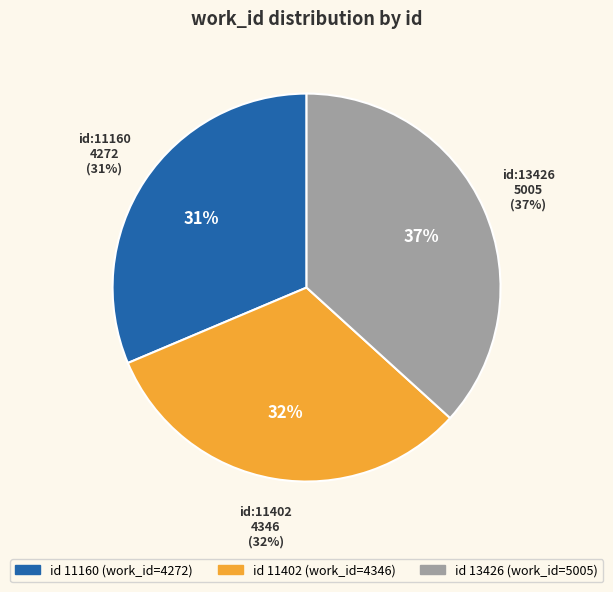

Does 11402 represent more than half of the total?

No